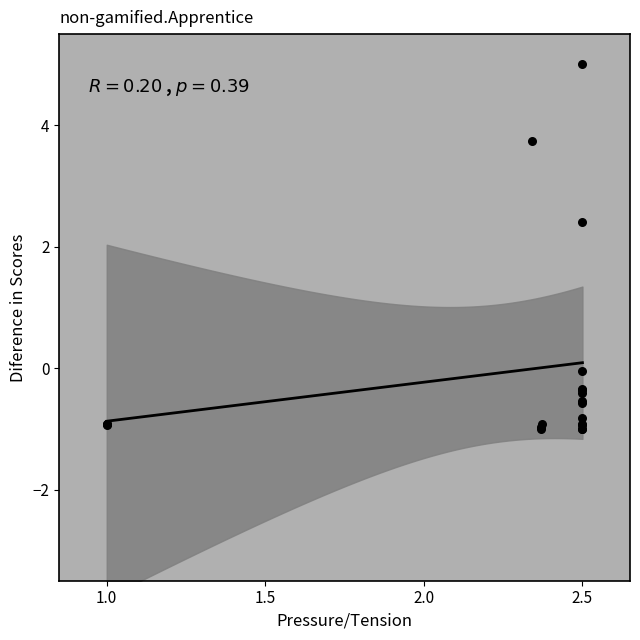

What Y value in the scatter plot is closest to 2?

2.4